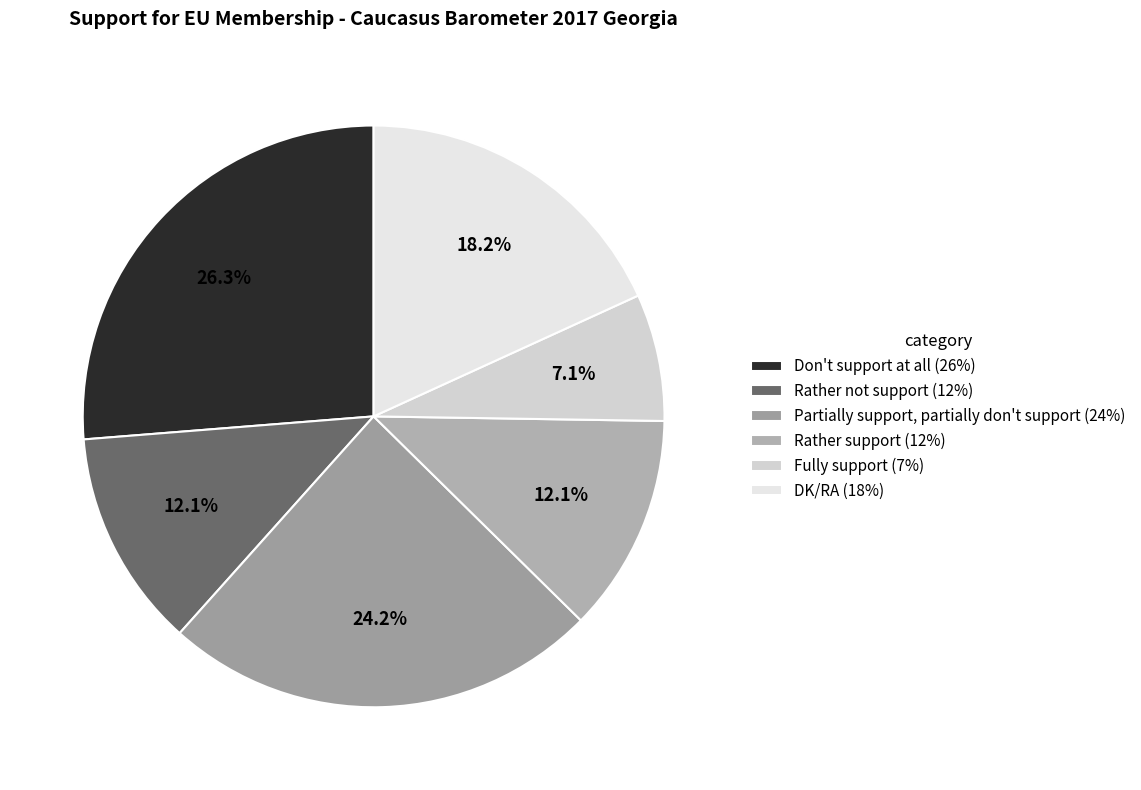

How many slices are in this pie chart?

6